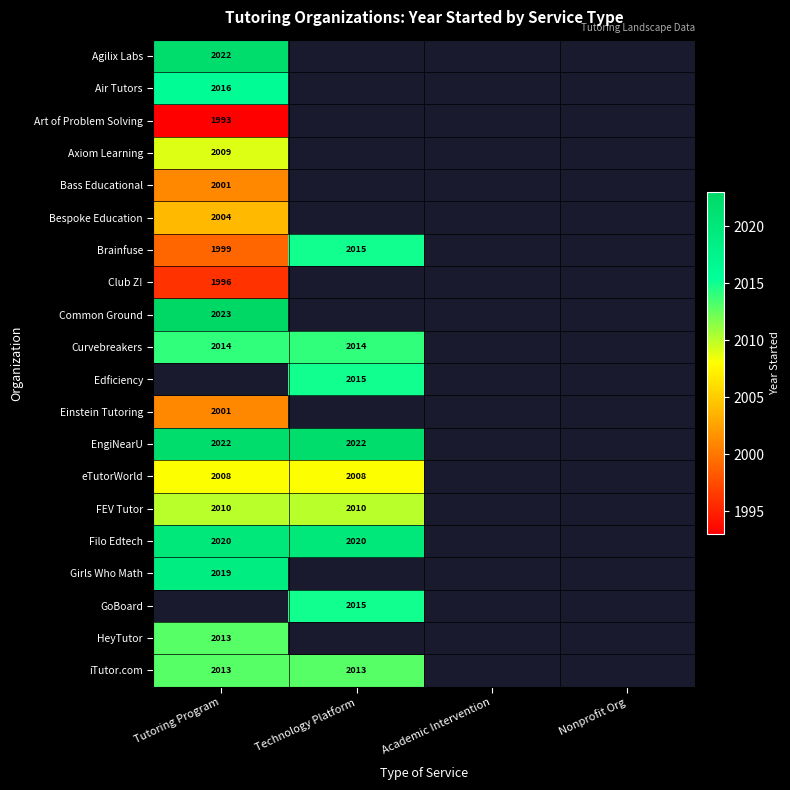

The value of Curvebreakers at Tutoring Program is 891. True or false?

False